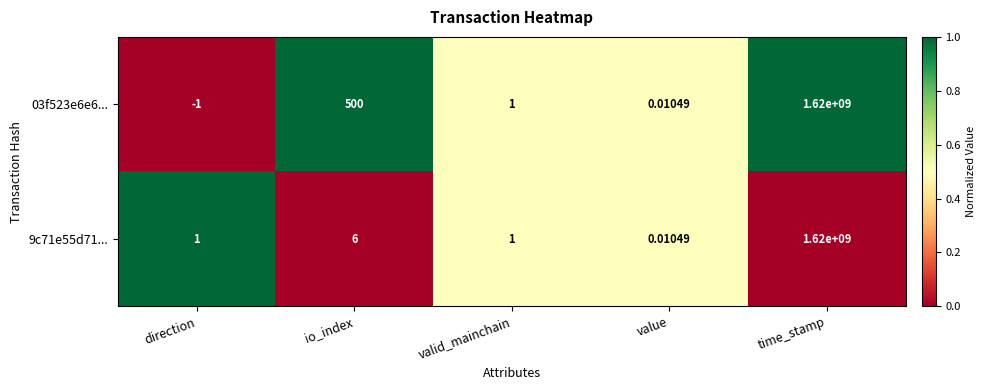

List the labels in order of 03f523e6e6... value, smallest first.

direction, value, valid_mainchain, io_index, time_stamp